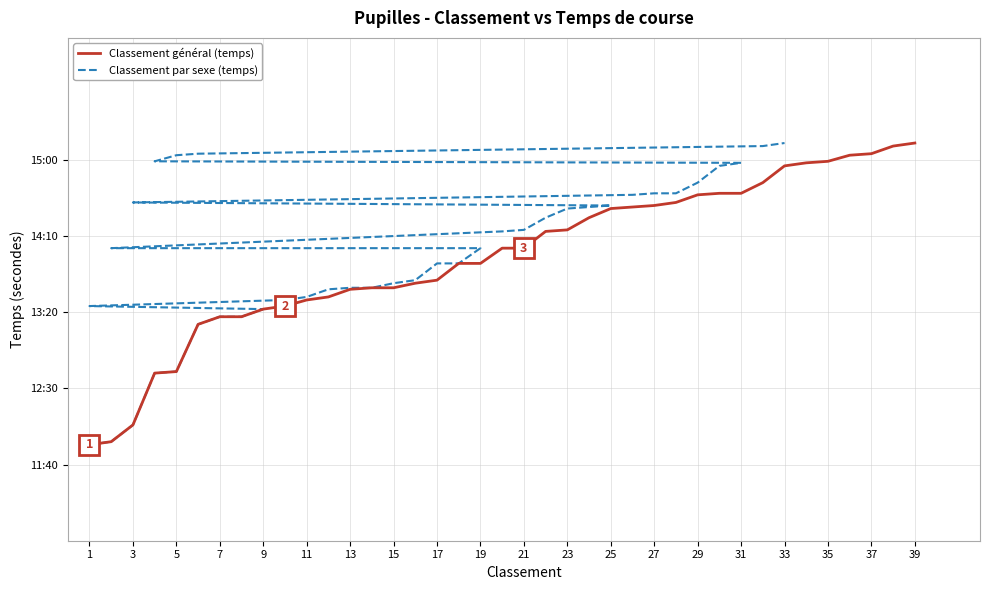

Rank the series by their maximum value, from lowest to highest.

Classement général (temps en sec), Classement par sexe (temps en sec)